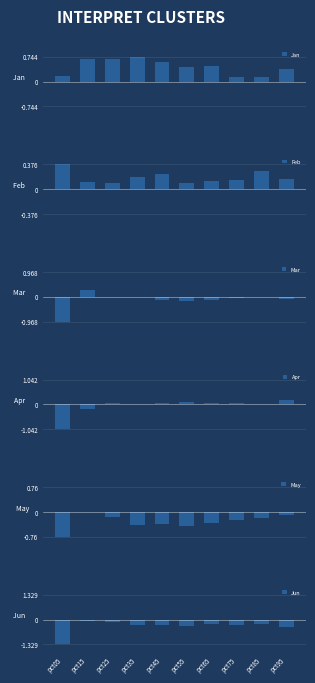

At how many categories does at least one series exceed 0?

10